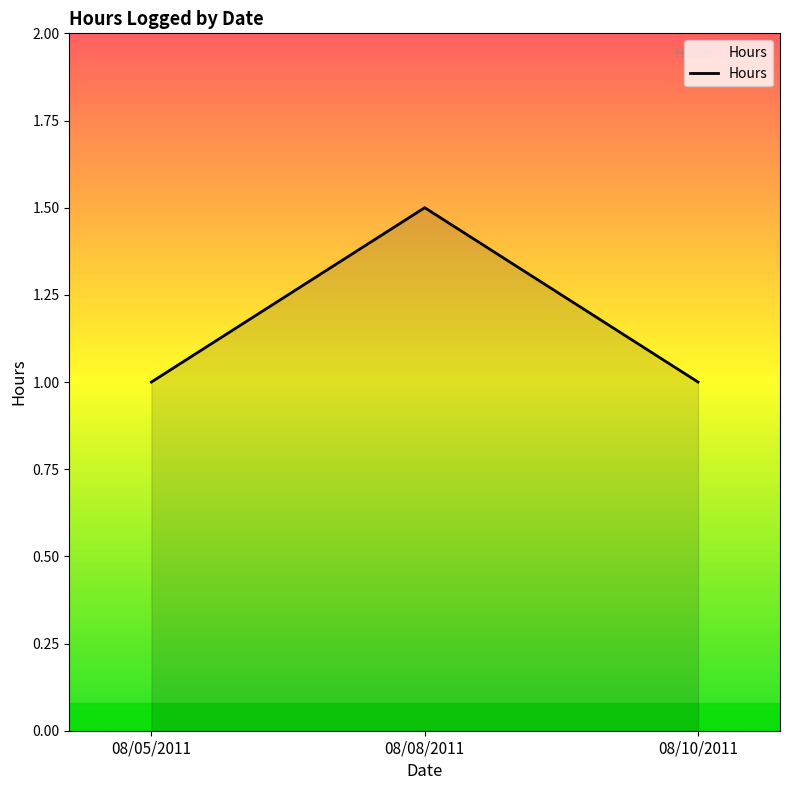

Reading left to right, list all the values displayed in this chart.

08/05/2011=1.0	08/08/2011=1.5	08/10/2011=1.0